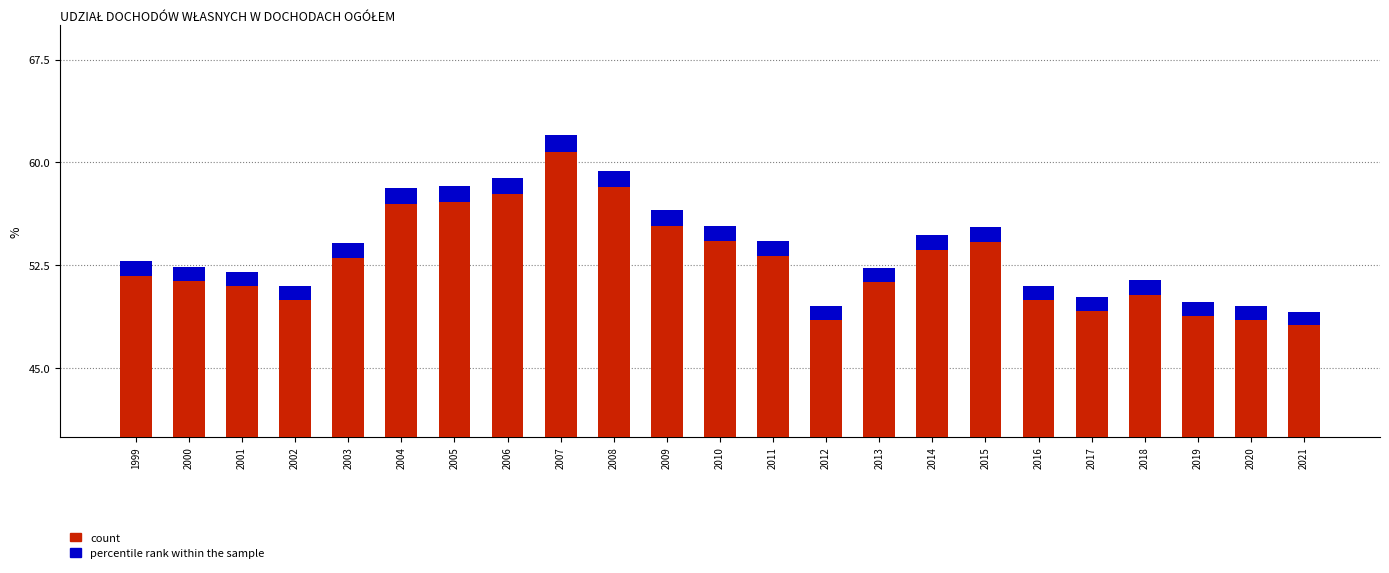

The Share of own revenue in total revenue series shows 62.0 at 2007. True or false?

True